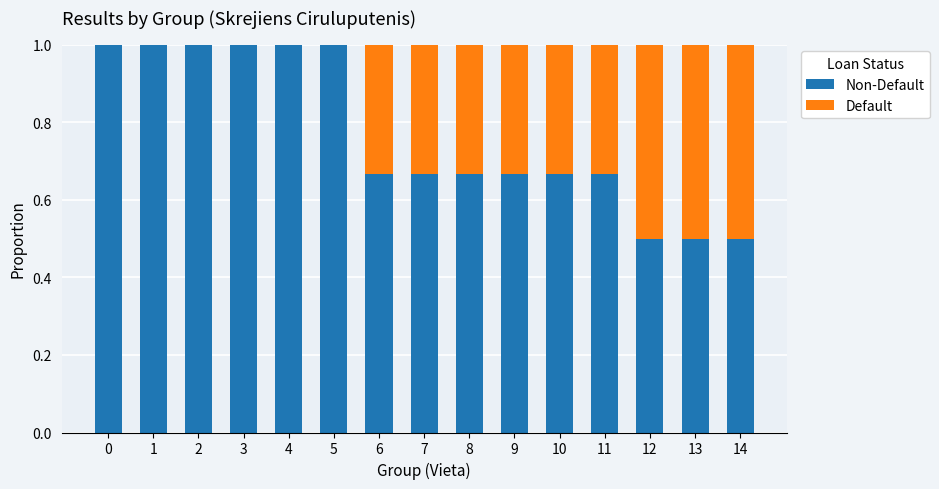

What is the total value across all series at 11?

1.0